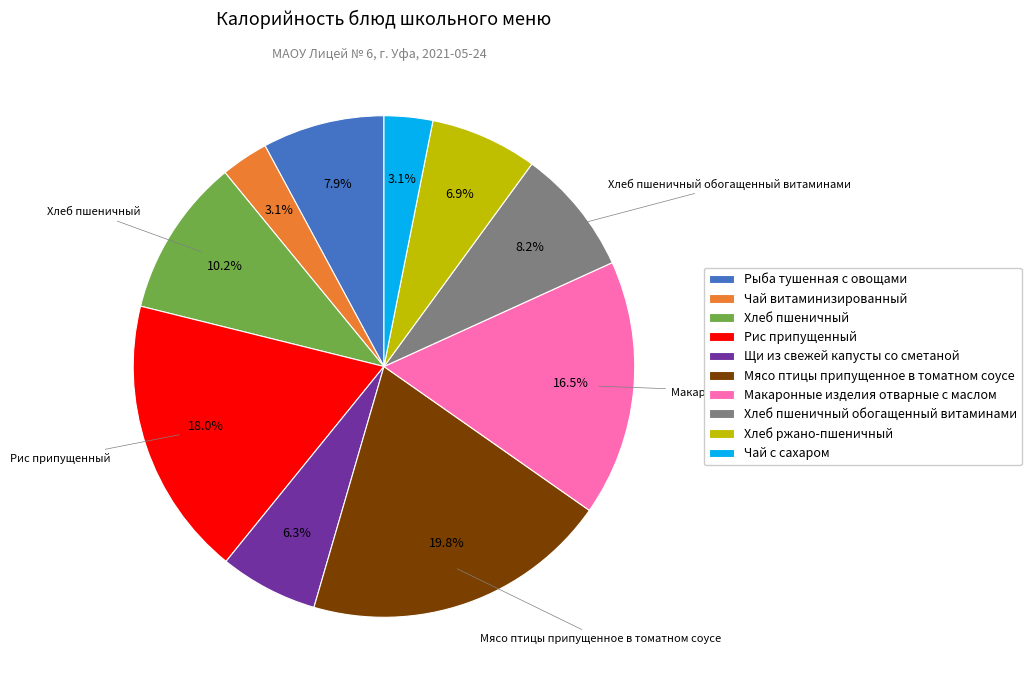

Is the sum of Макаронные изделия отварные с маслом and Рис припущенный greater than half?

No